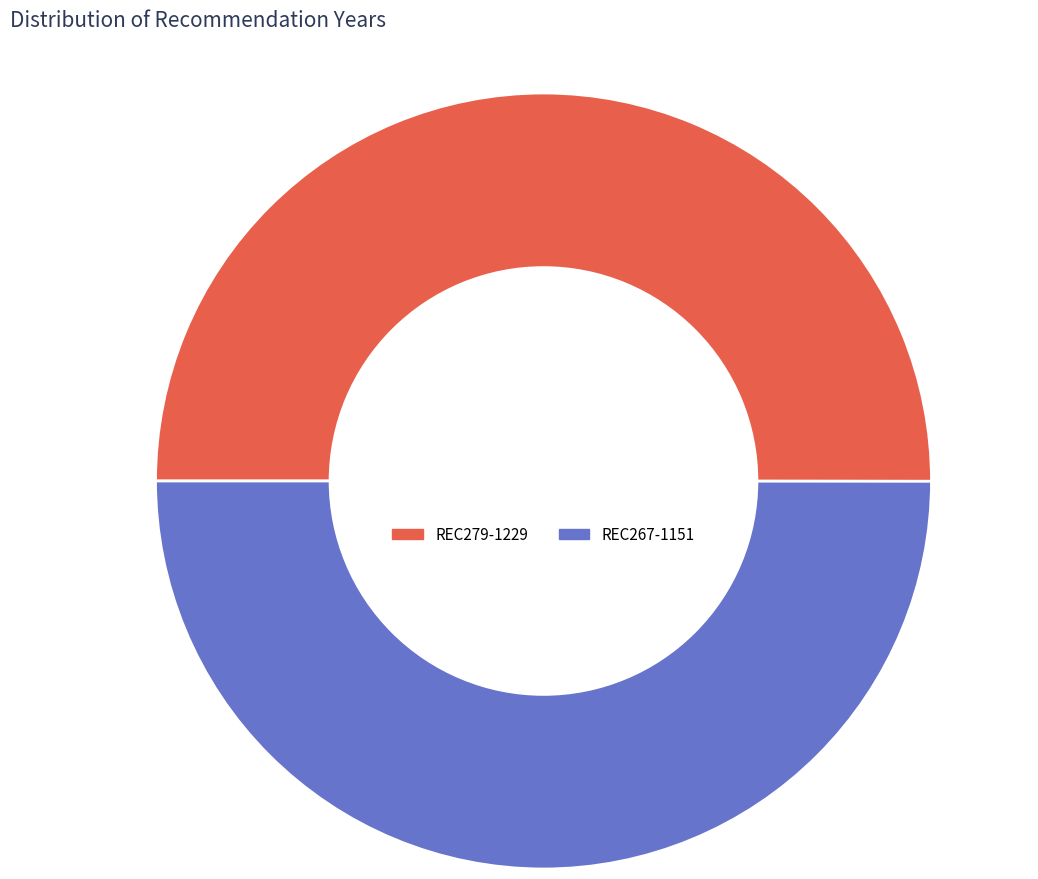

To the nearest percent, what is the combined percentage of REC279-1229 and REC267-1151?

100%